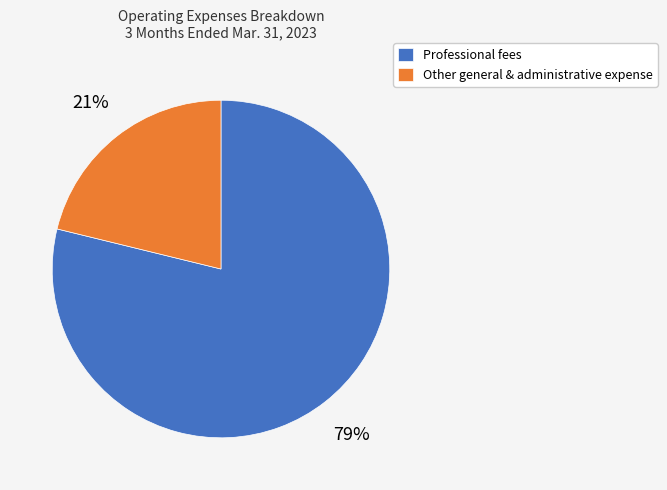

What is the largest slice in the pie chart?

Professional fees